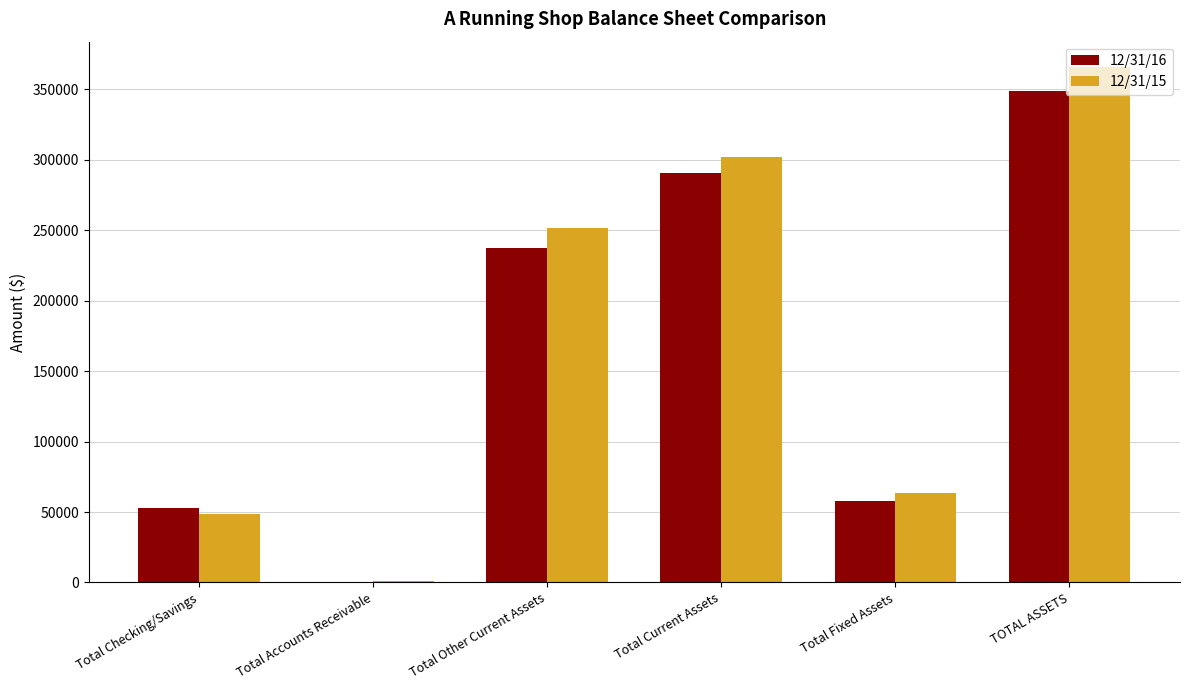

What is the maximum value for 12/31/16?

348634.2